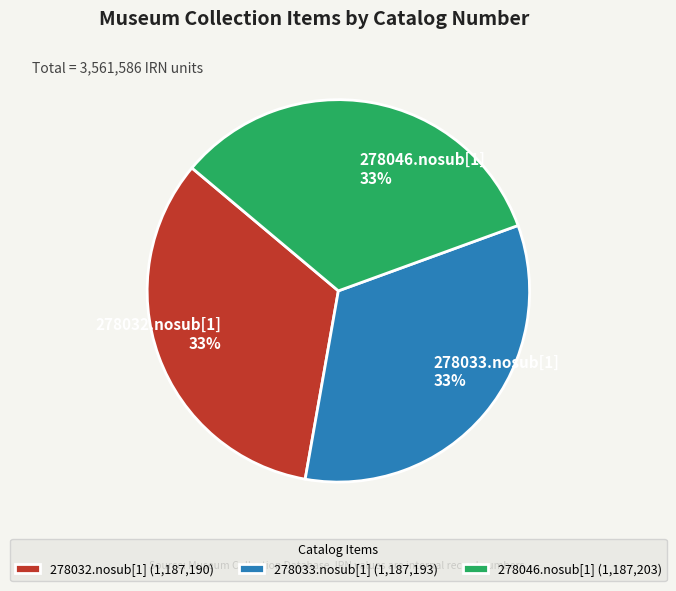

Combined, do 278033.nosub[1] and 278046.nosub[1] account for over 50%?

Yes